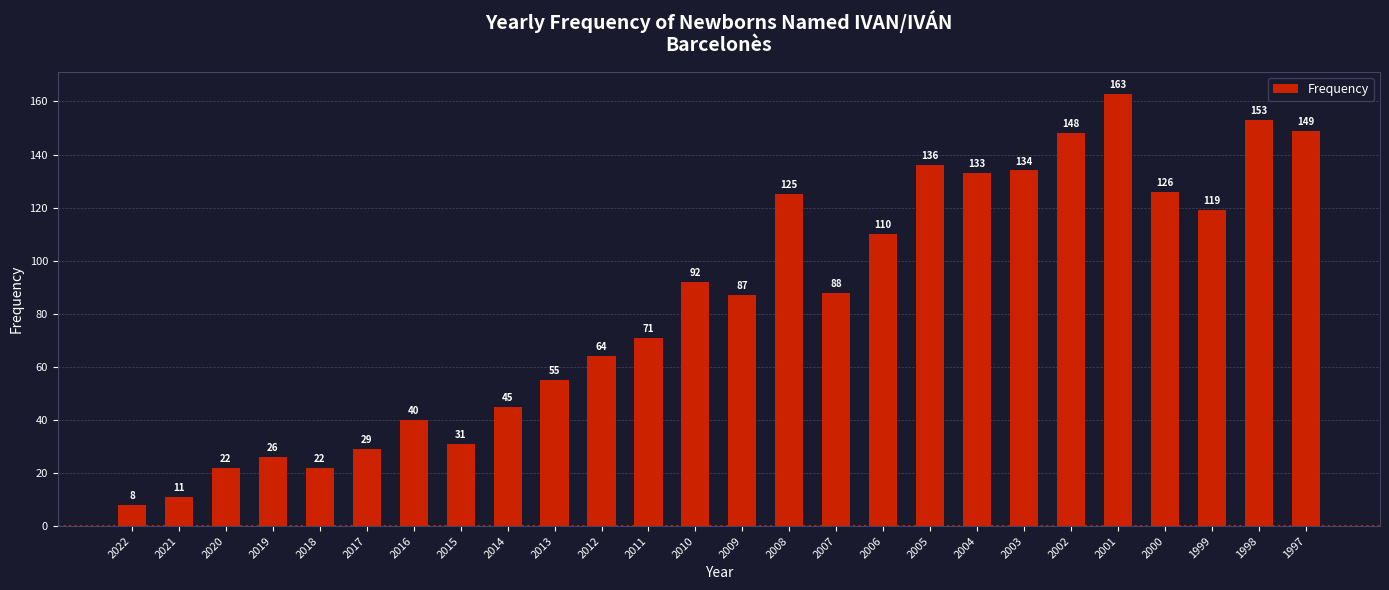

What is the change in value from 2021 to 2012?

+53